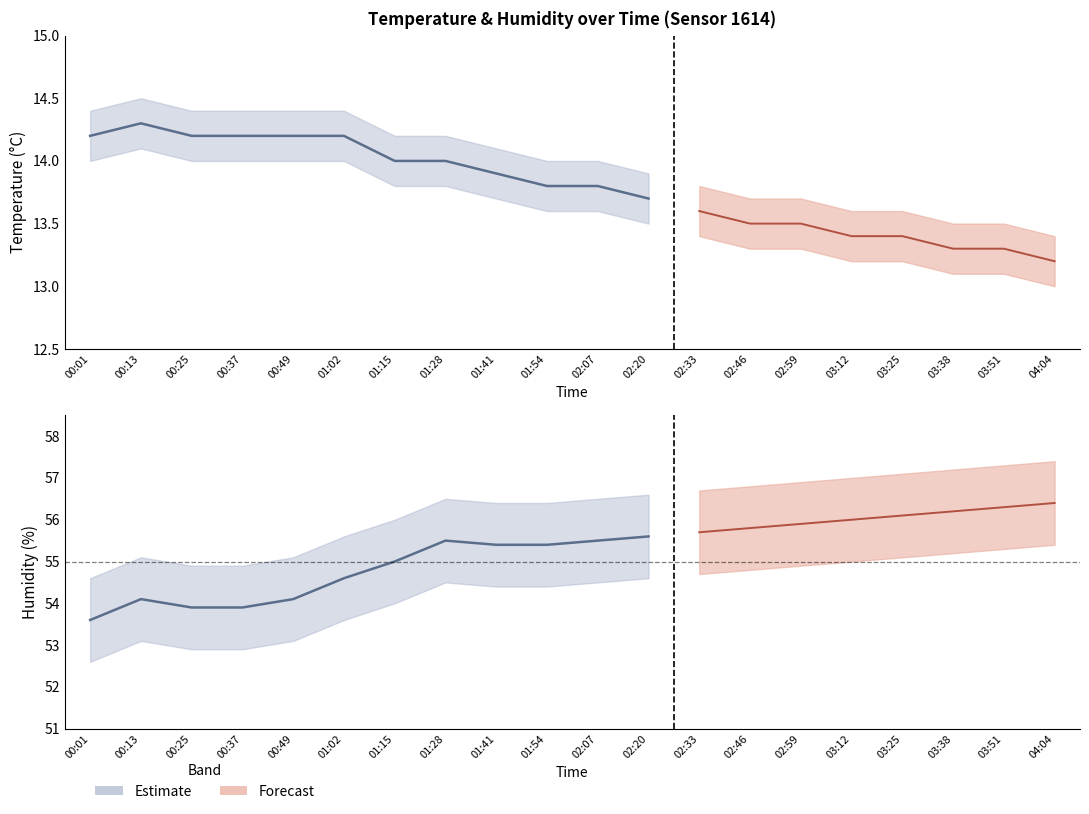

What is the difference between the maximum and minimum values in the temp_lower series?

1.1